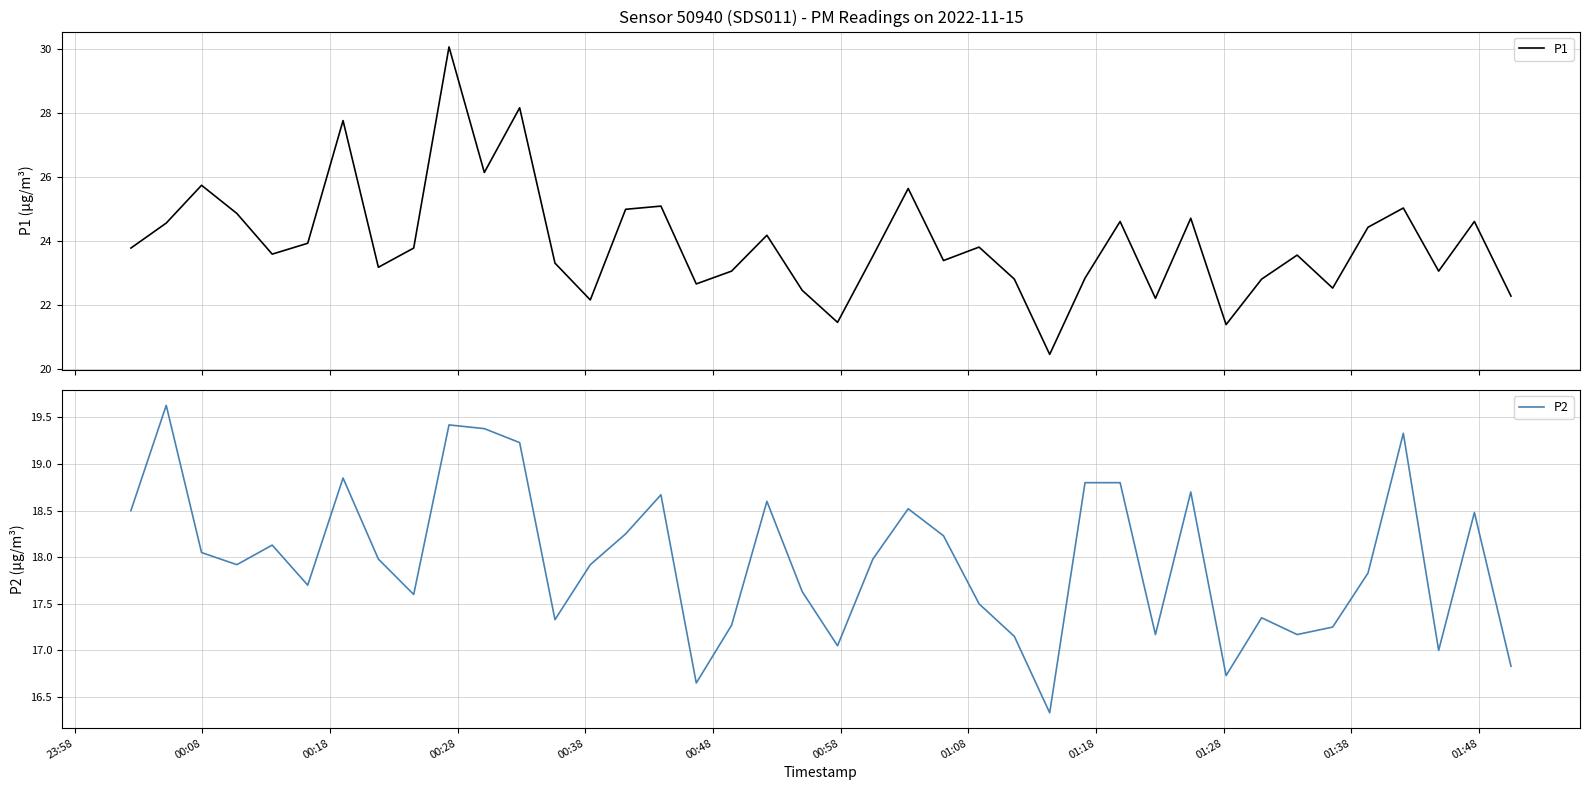

What is the difference between the second highest and second lowest values in the P2 series?

2.8